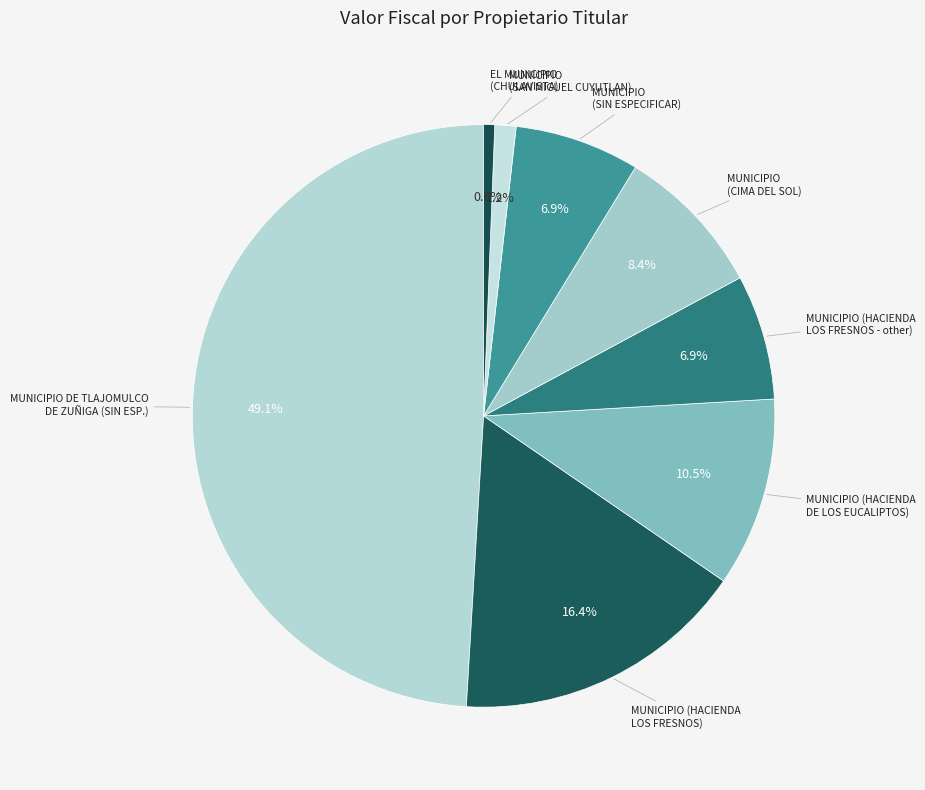

Which slice is the smallest?

EL MUNICIPIO (CHULAVISTA)